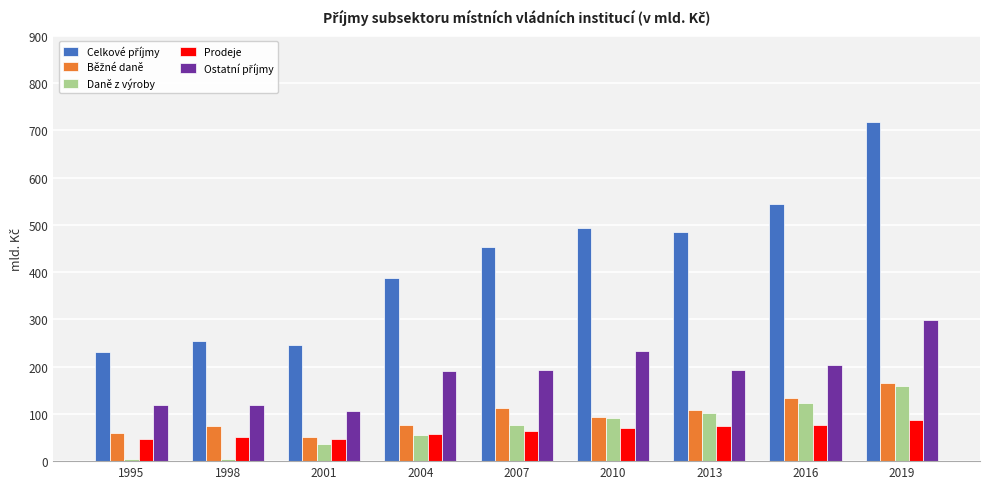

What is the spread (max minus min) of values at 2010?

423.4